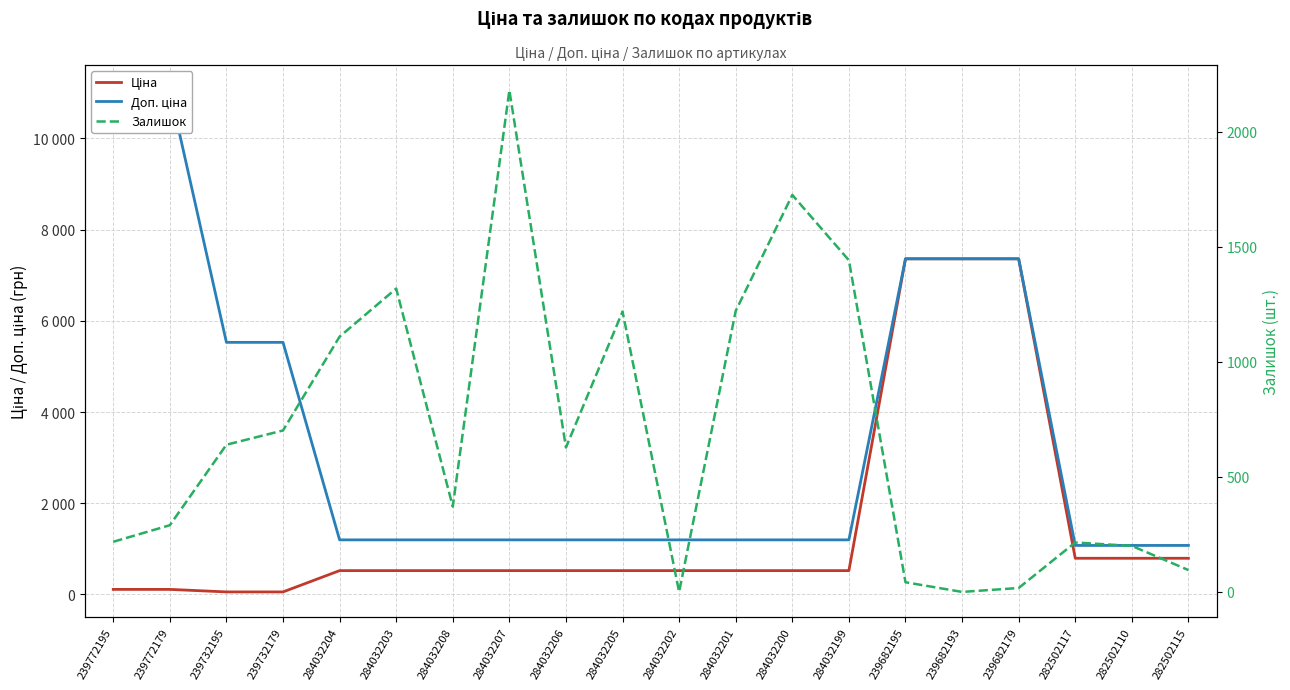

Which has a higher value, 284032202 or 284032203?

284032202